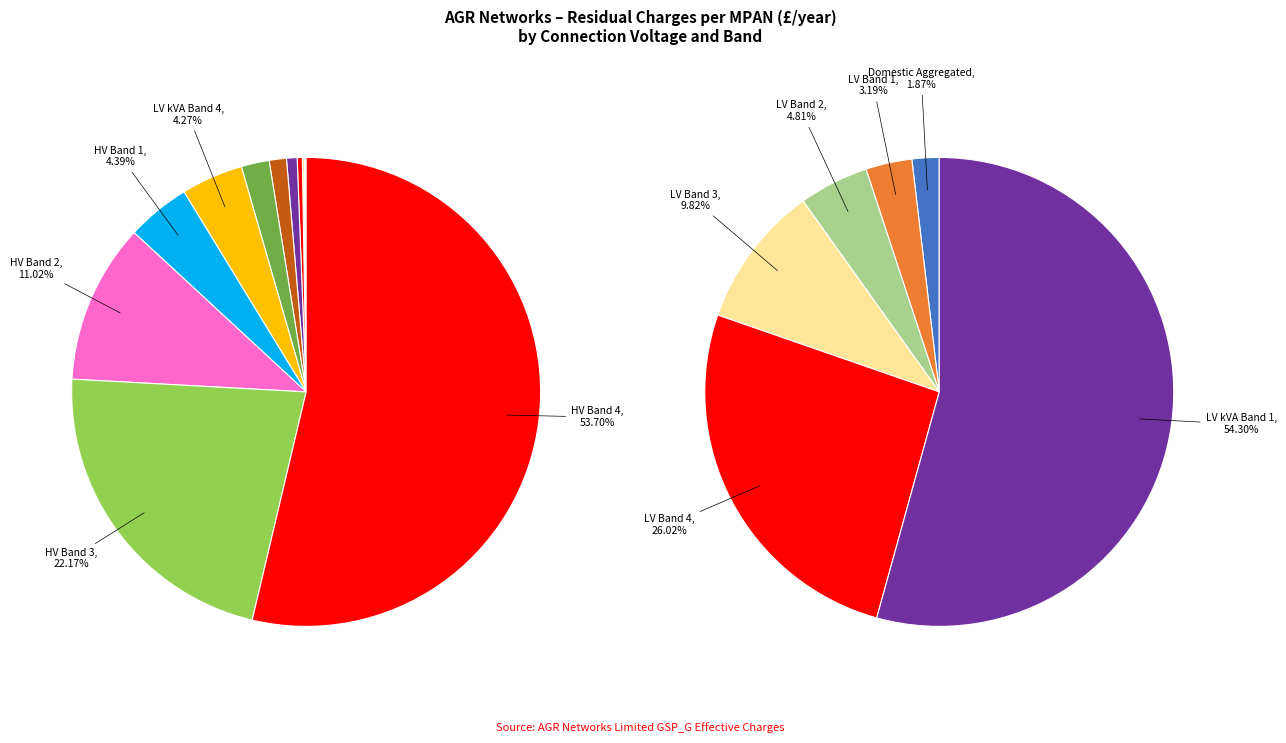

What is the smallest slice in the pie chart?

Domestic Aggregated